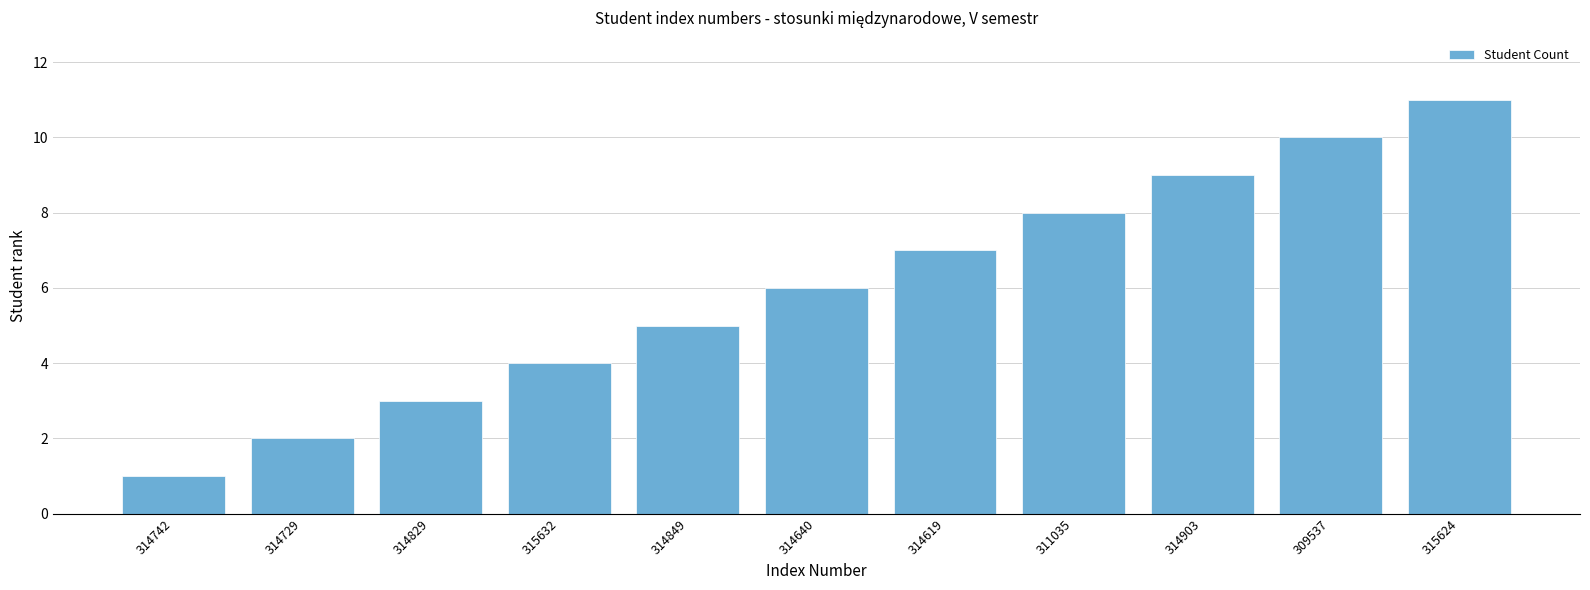

What is the greatest value displayed?

11